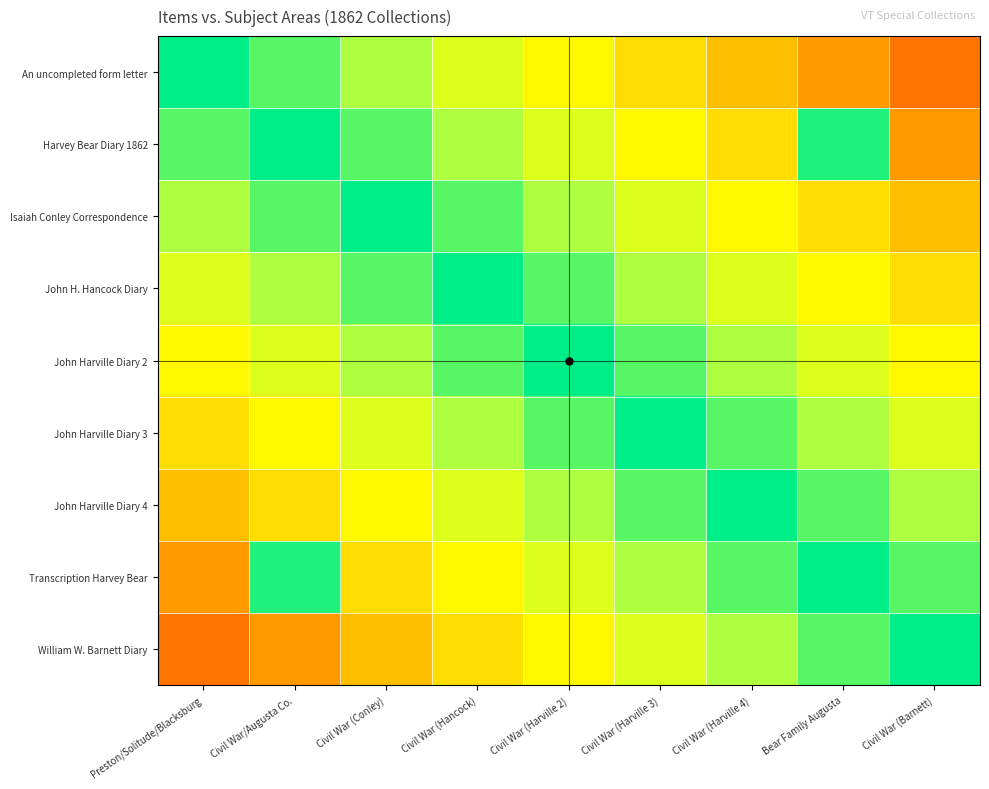

What is the difference between the highest and lowest values at Civil War (Barnett)?

1.2